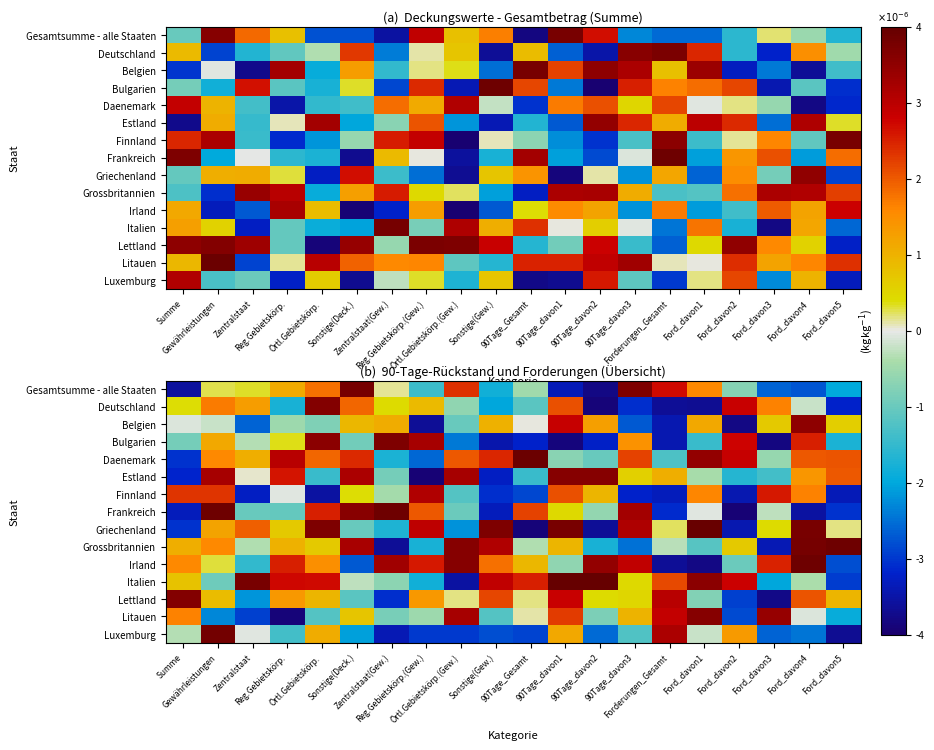

Is the value of Griechenland at 90Tage_Gesamt greater than the value of Bulgarien at Sonstige(Gew.)?

No